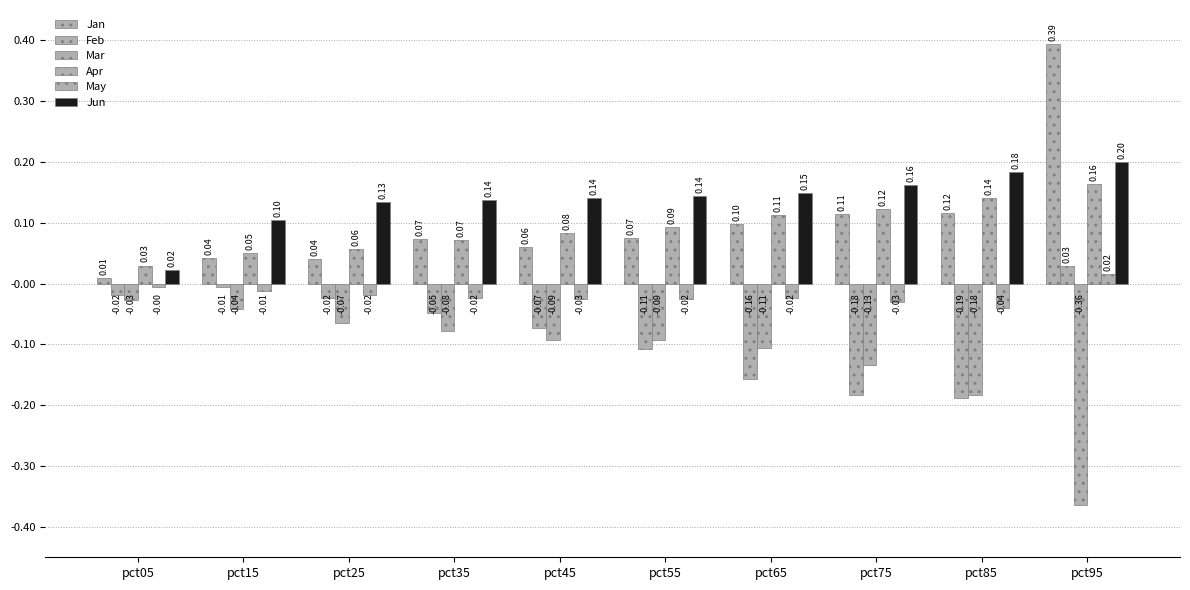

Where is Apr nearest to the value 0?

pct05